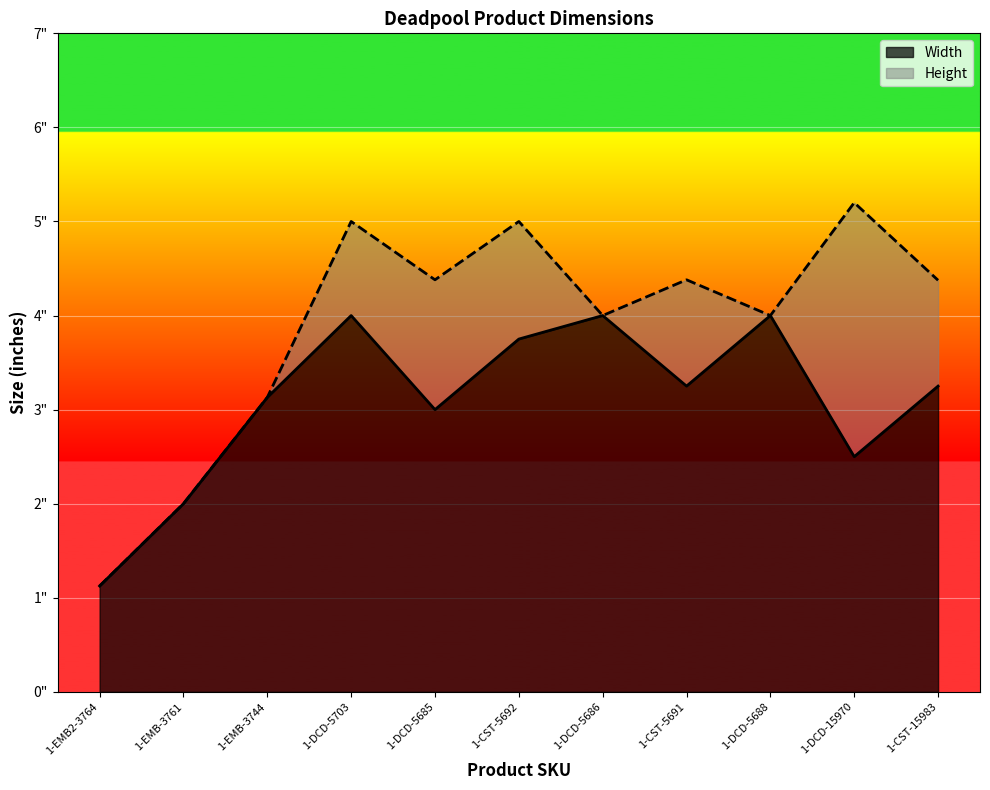

True or false: Height and Width intersect in this chart.

False